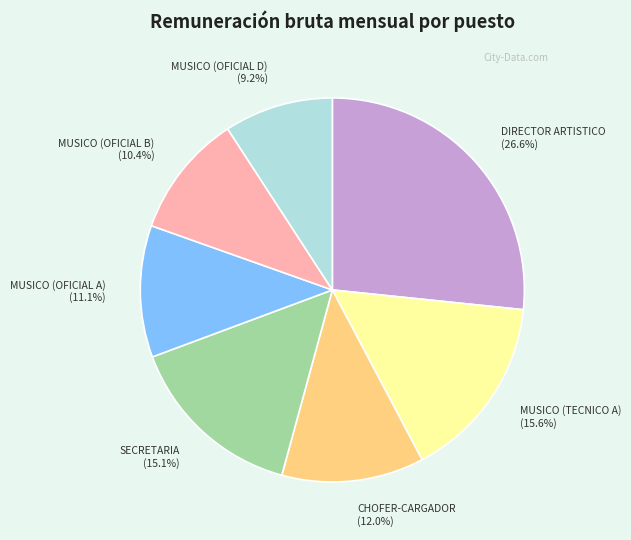

Approximately how many times larger is the value at MUSICO (OFICIAL D) compared to MUSICO (OFICIAL A)?

0.8